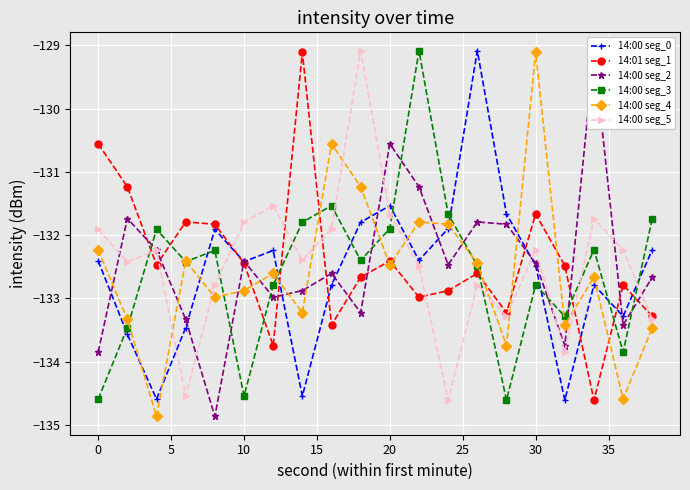

What are all the series names shown in the legend?

14:00 seg_0, 14:01 seg_1, 14:00 seg_2, 14:00 seg_3, 14:00 seg_4, 14:00 seg_5